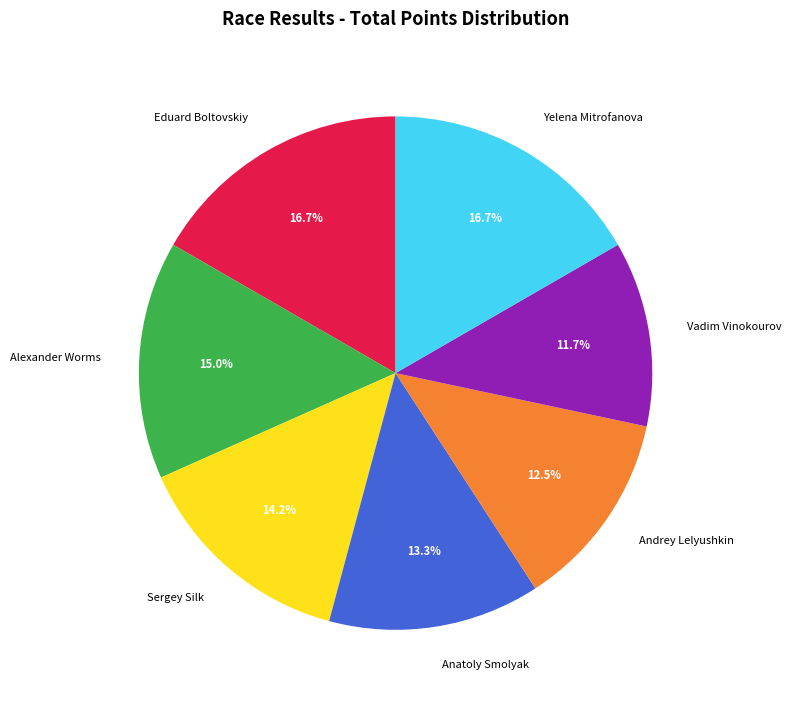

To the nearest percent, what percentage of the pie is Alexander Worms?

15%